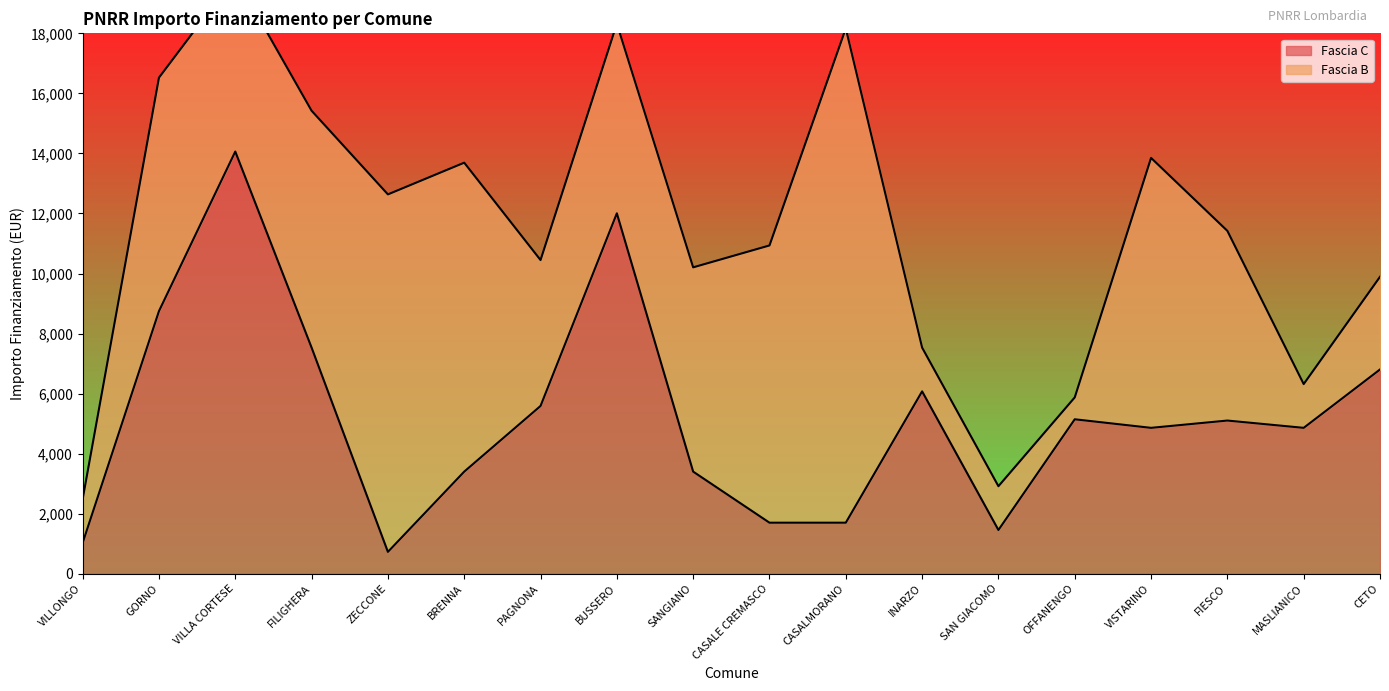

What is the change in value from VILLONGO to VILLA CORTESE?

+13034